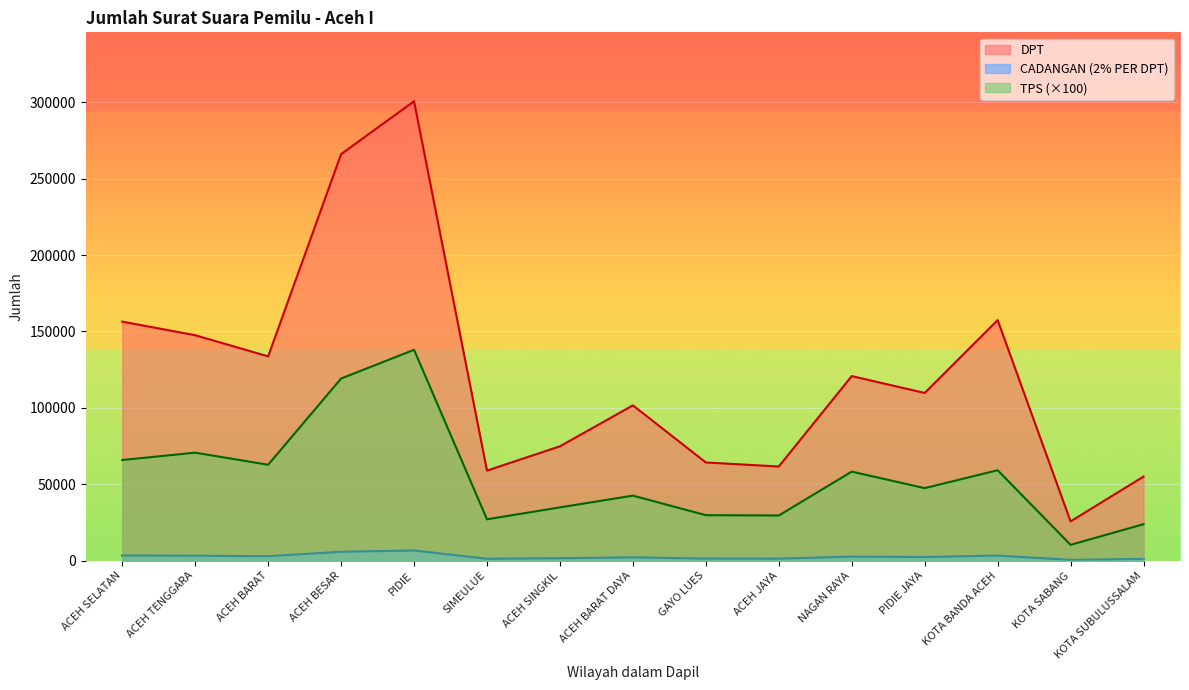

What is the minimum value shown in the chart?

569